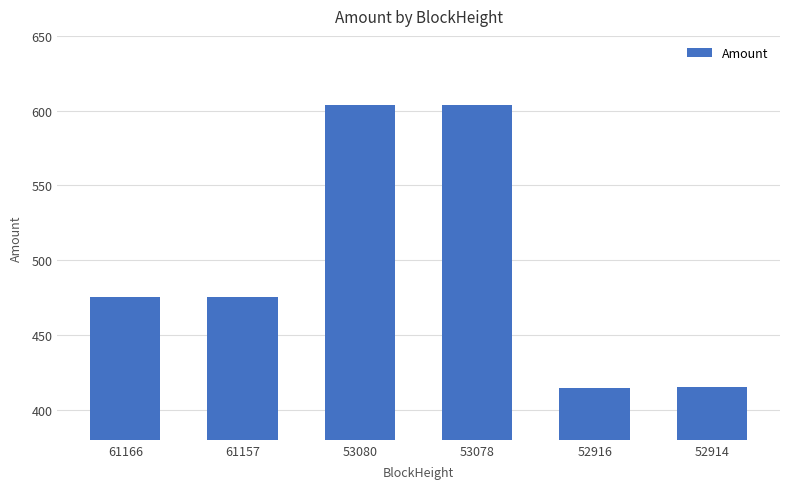

The chart shows a value of 114.0 at 61166. True or false?

False